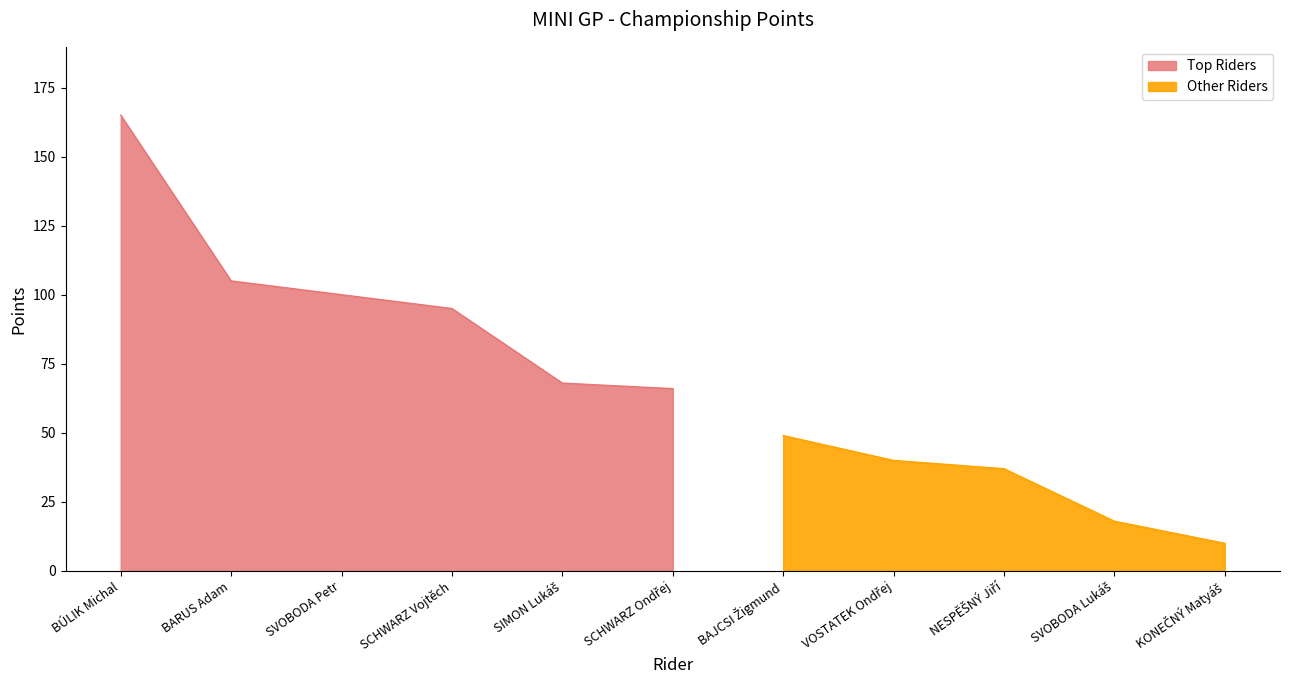

What is the sum of the values at SCHWARZ Ondřej and BAJCSI Žigmund?

115